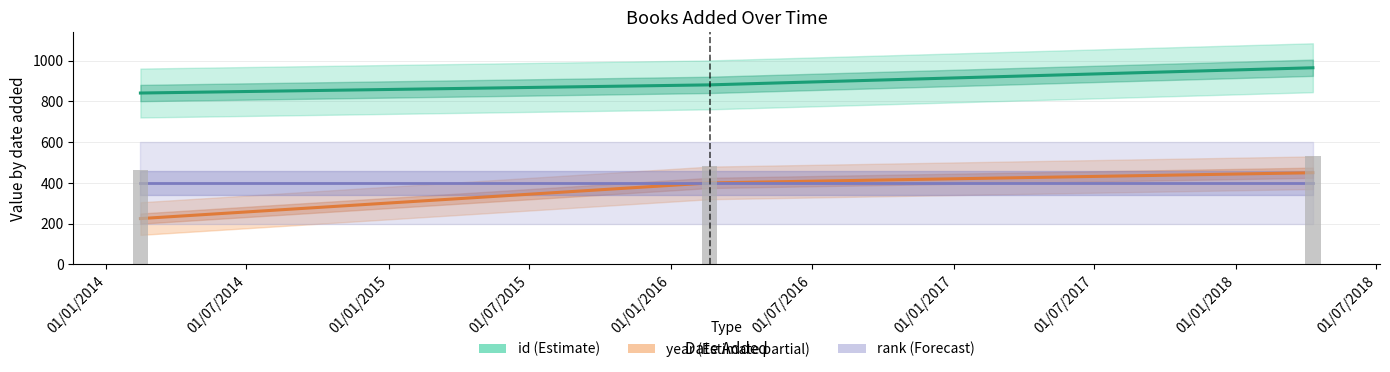

Which series has the widest spread of values?

year (Estimate partial)